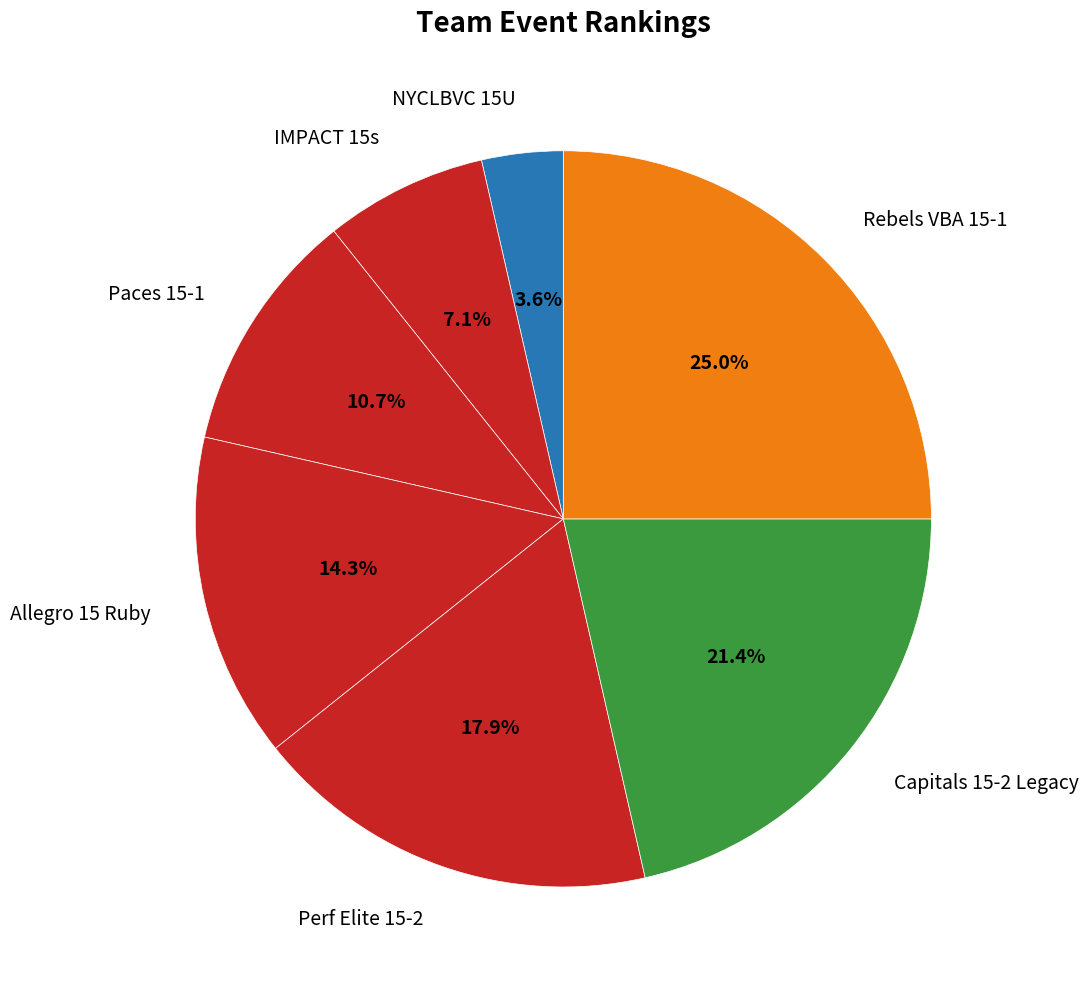

To the nearest percent, what is the difference between the largest and smallest slice percentages?

21%